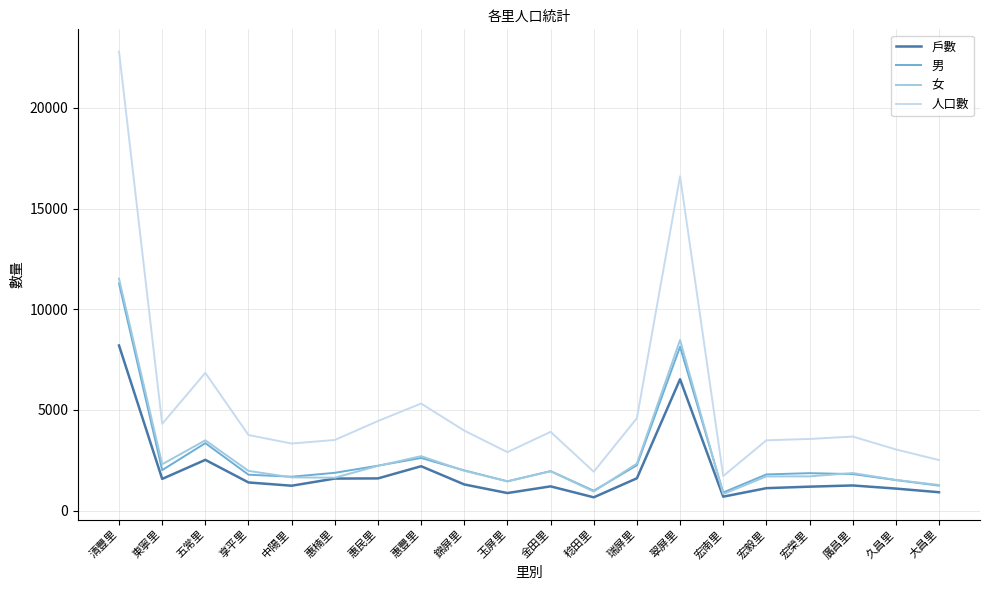

True or false: 人口數 has a value of 3037 at 久昌里.

True